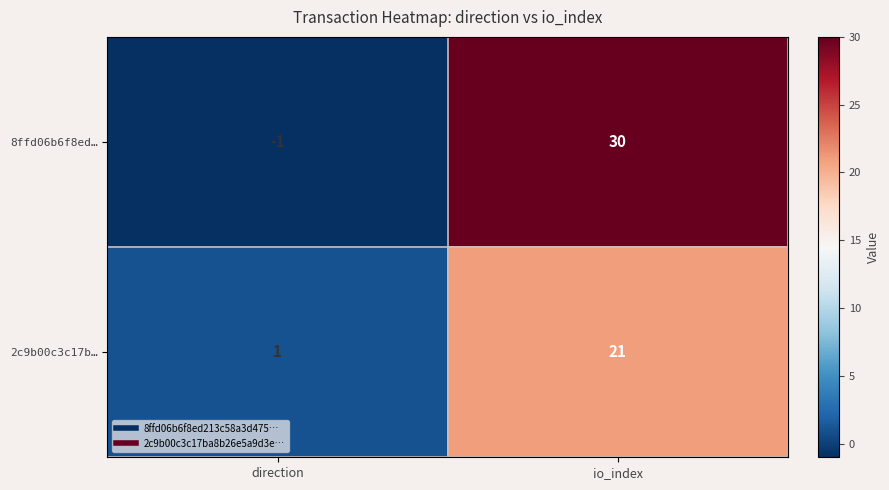

What is the difference between the maximum and minimum values in the 8ffd06b6f8ed… series?

31